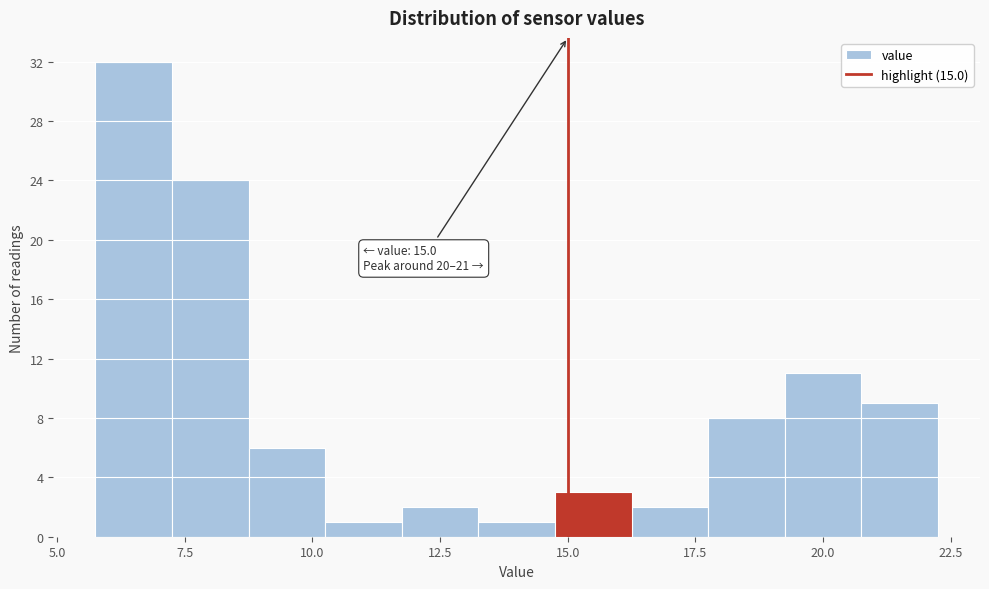

Read against the x-axis, roughly where is the centre of the tallest bar?

6.5